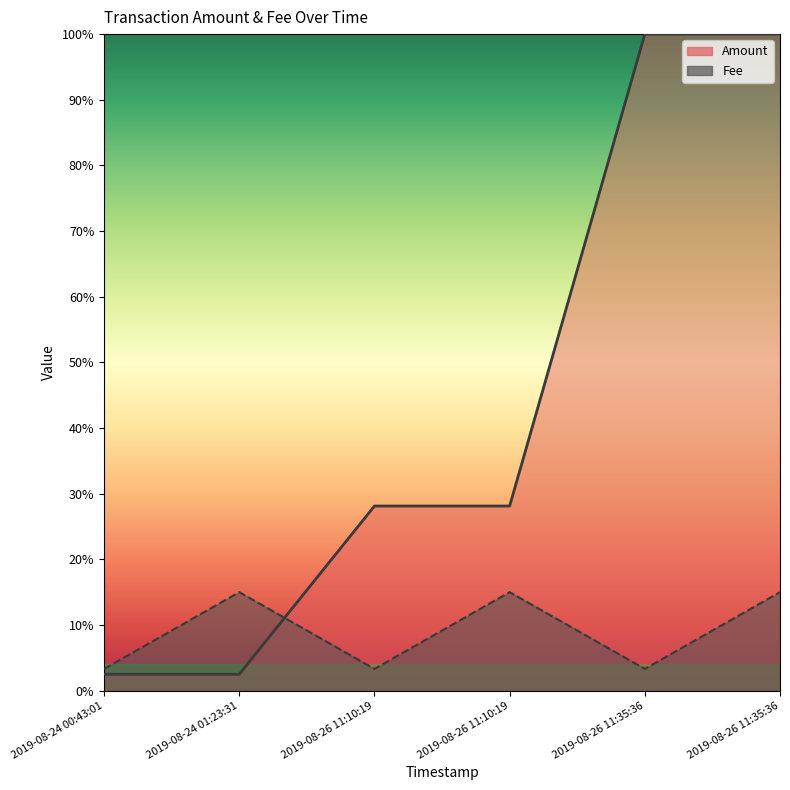

How many lines are shown in the chart?

2